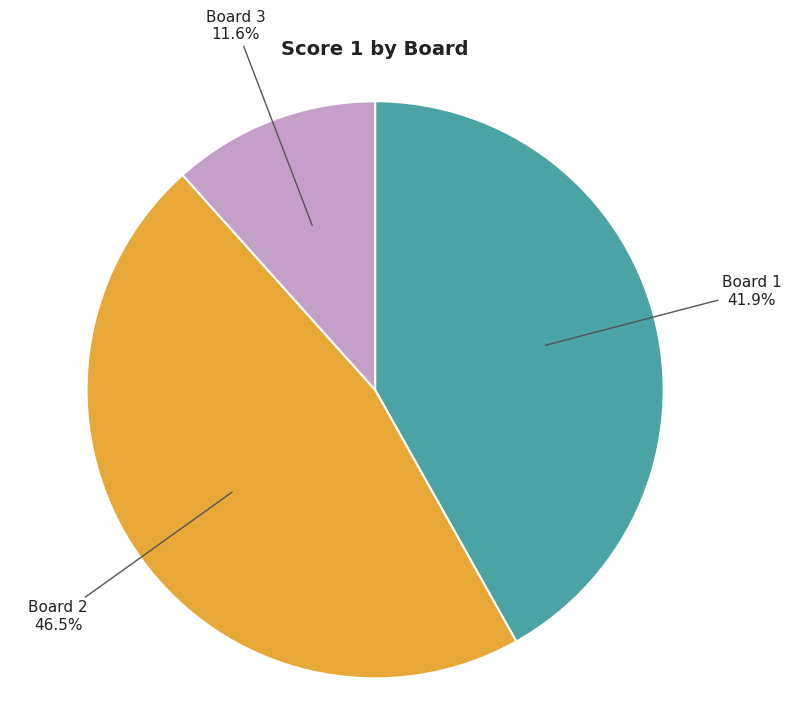

How many segments does this pie chart have?

3